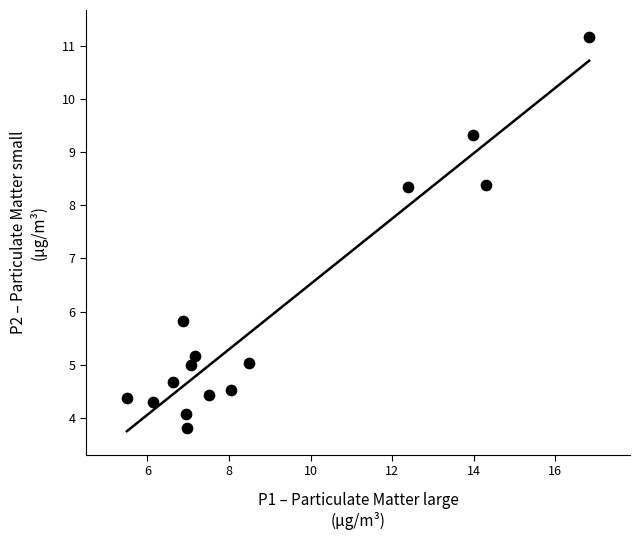

What is the range of Y values (max minus min)?

7.4